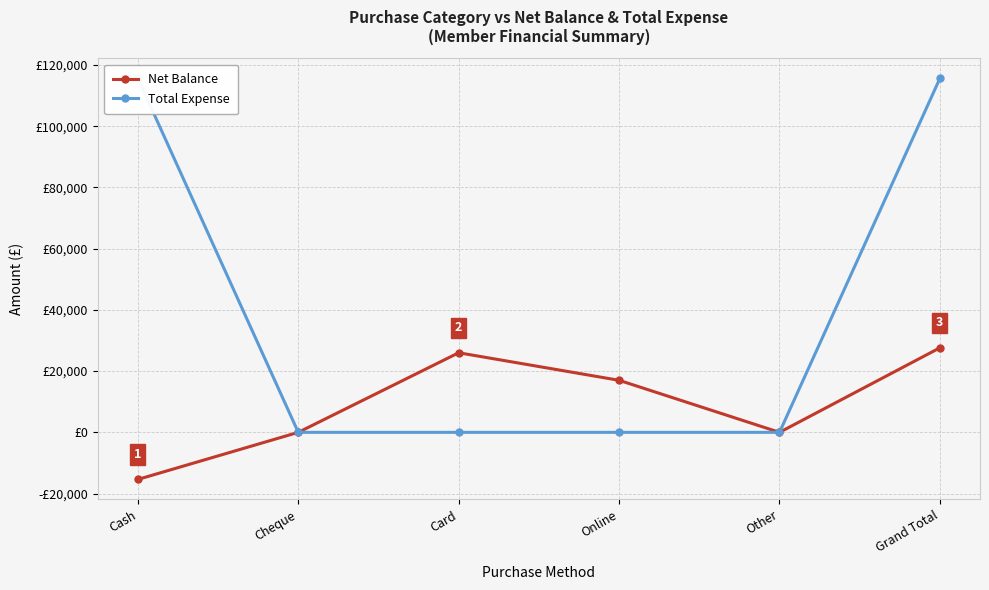

What is the highest value of the Net Balance series?

27620